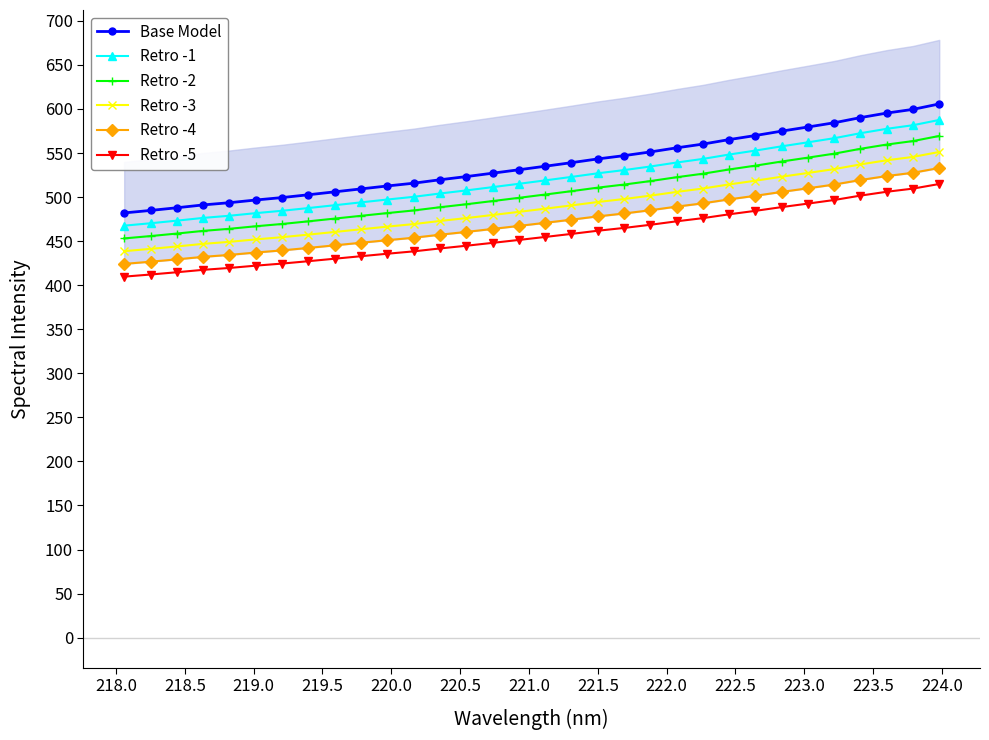

What is the value of the Retro -1 point at the 29th from the left?

572.5